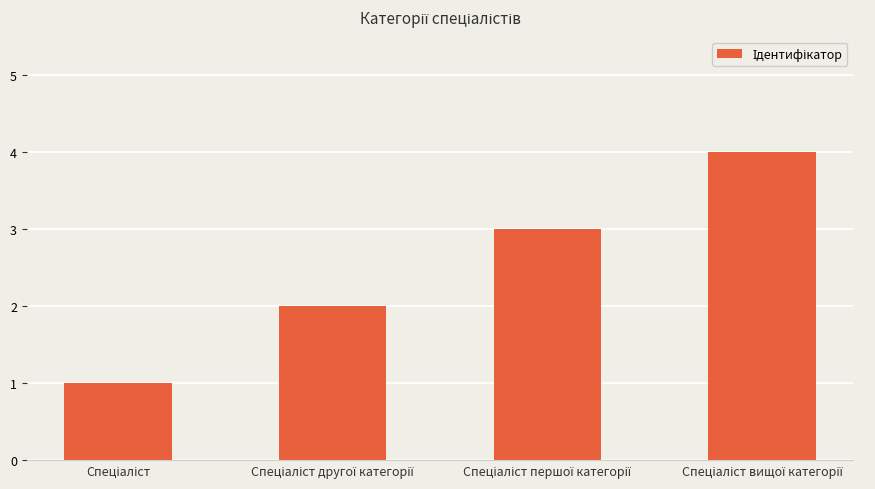

Are the bars horizontal?

No